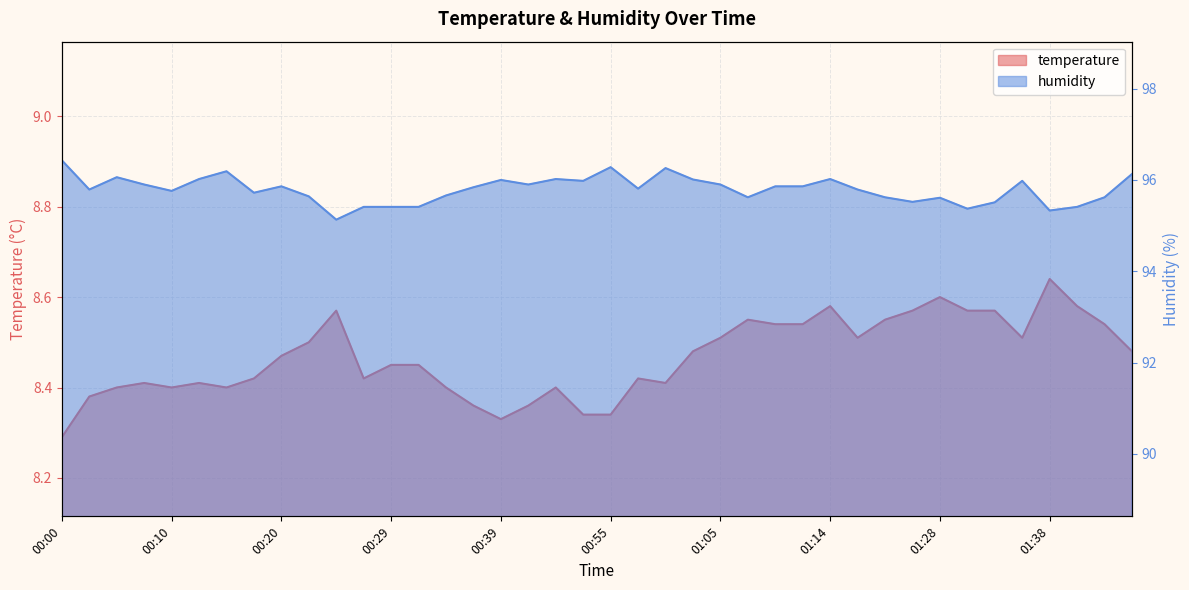

Count the number of data series in this chart.

2